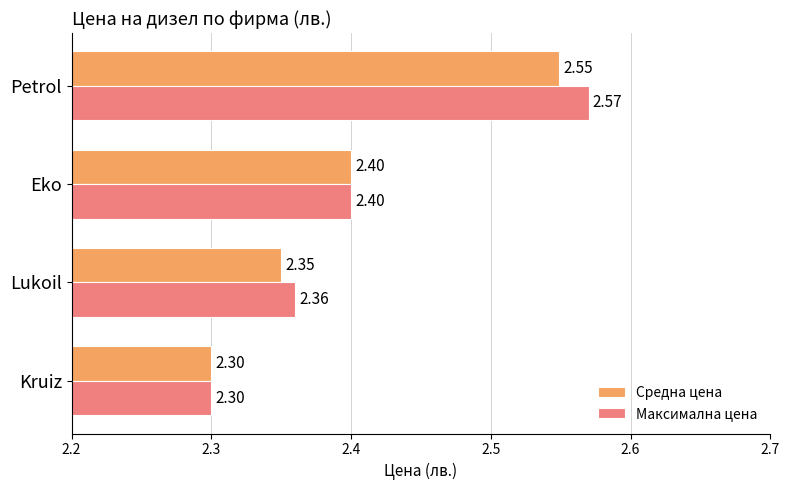

Where is Средна цена nearest to the value 2?

Kruiz